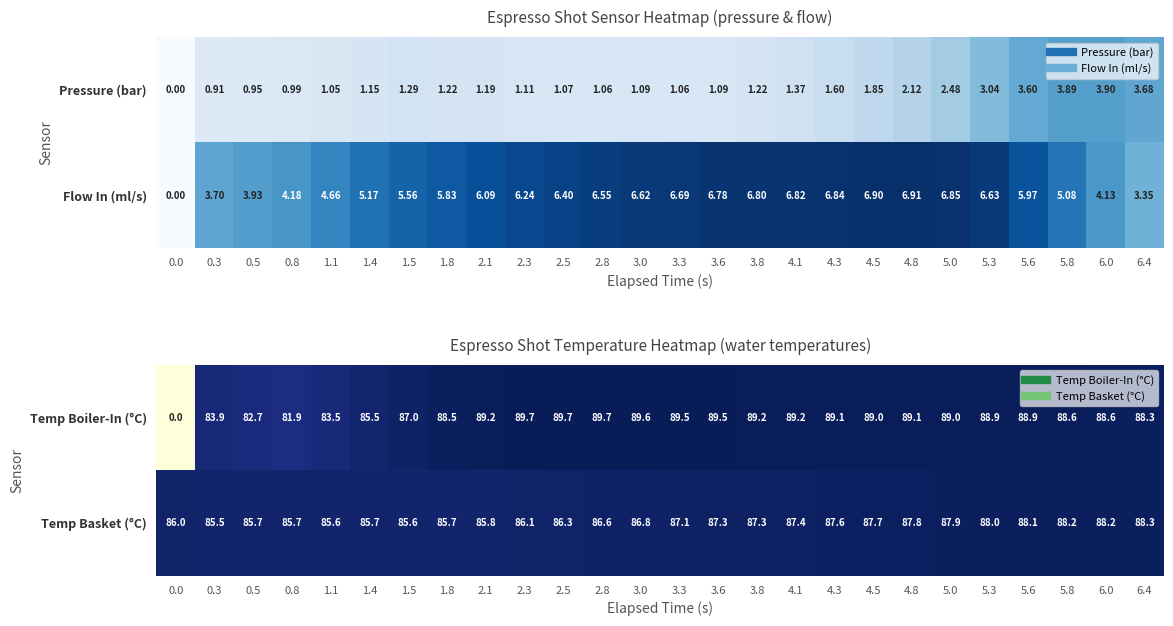

The Temp Boiler-In (°C) series shows 89.0 at 5.0. True or false?

True